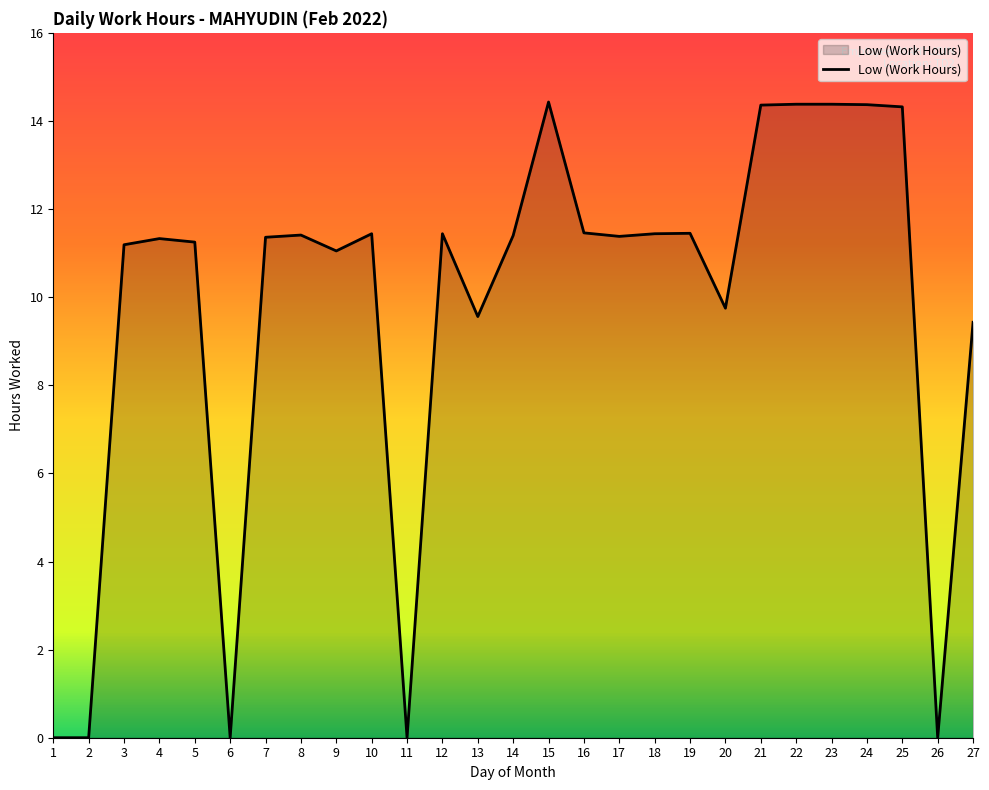

What is the difference between the values at 13 and 3?

1.6